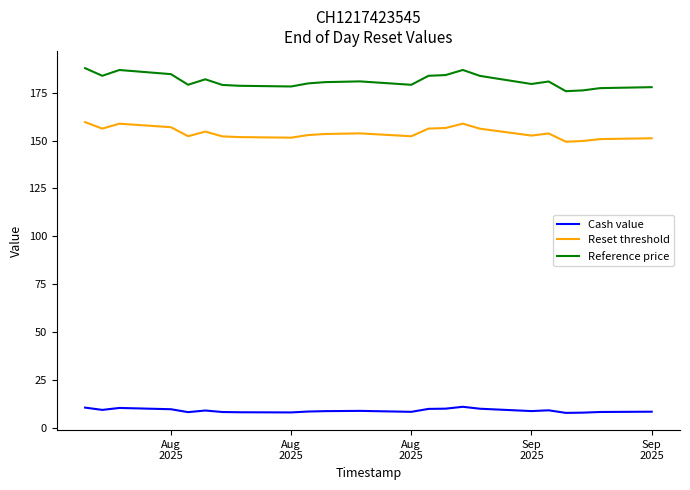

What is the maximum value shown in the chart?

187.8